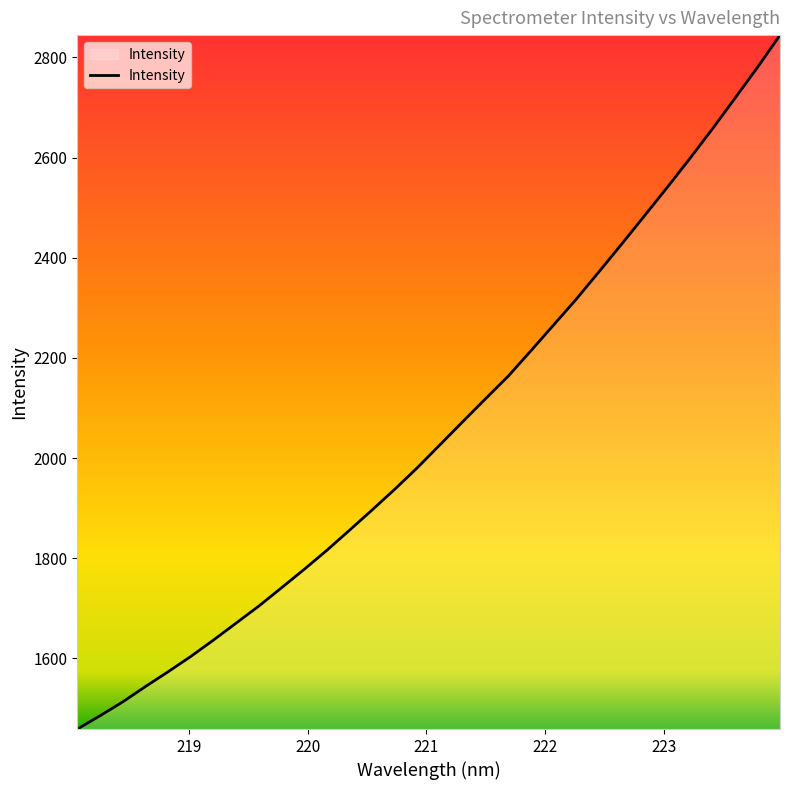

Count the number of data series in this chart.

1